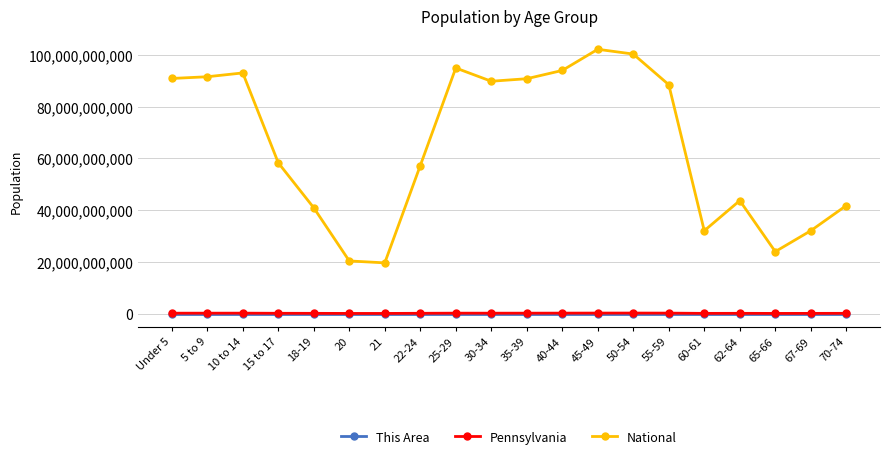

What position from the left is 67-69?

19